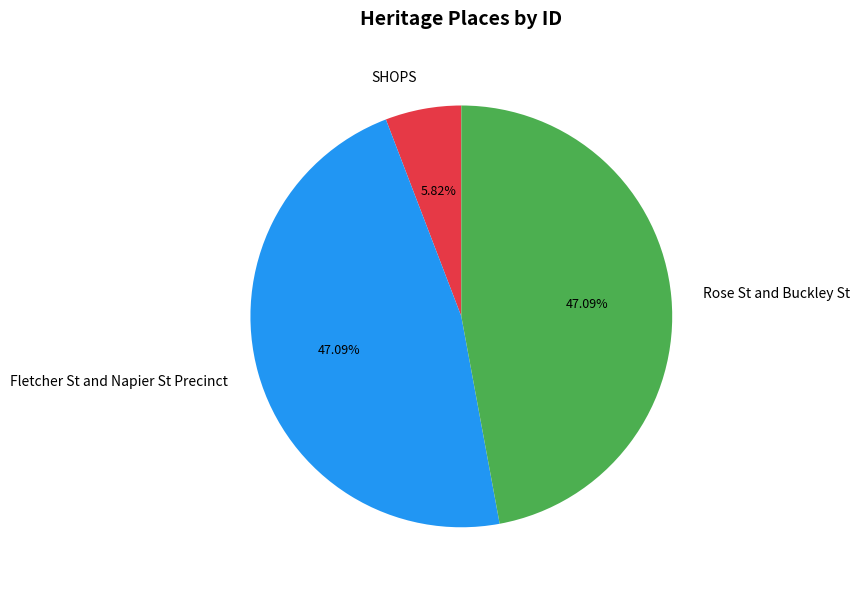

Does any single category account for the majority?

No